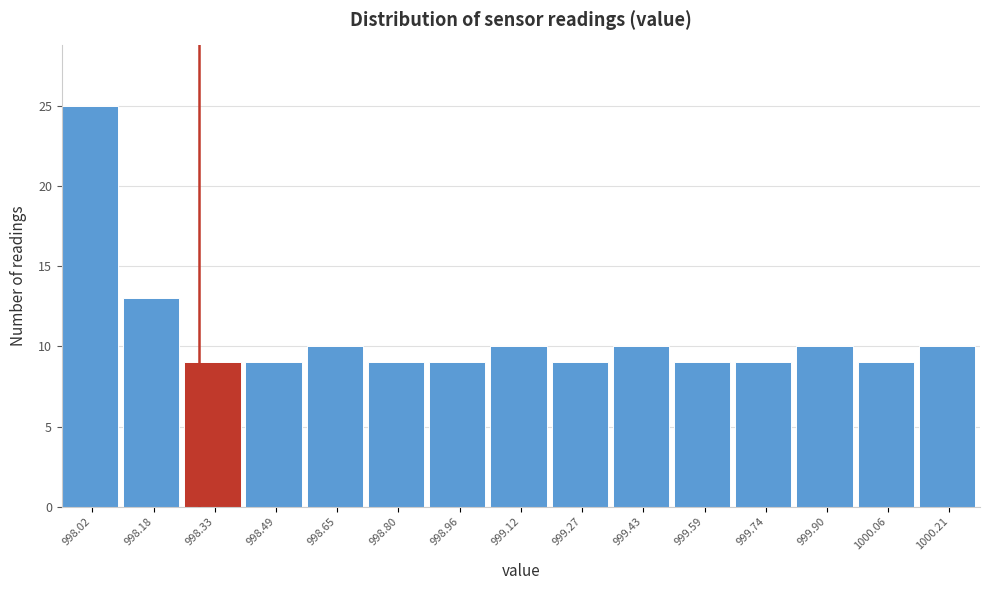

Reading right to left, transcribe all the data shown in this chart.

1000.21=10	1000.06=9	999.90=10	999.74=9	999.59=9	999.43=10	999.27=9	999.12=10	998.96=9	998.80=9	998.65=10	998.49=9	998.33=9	998.18=13	998.02=25